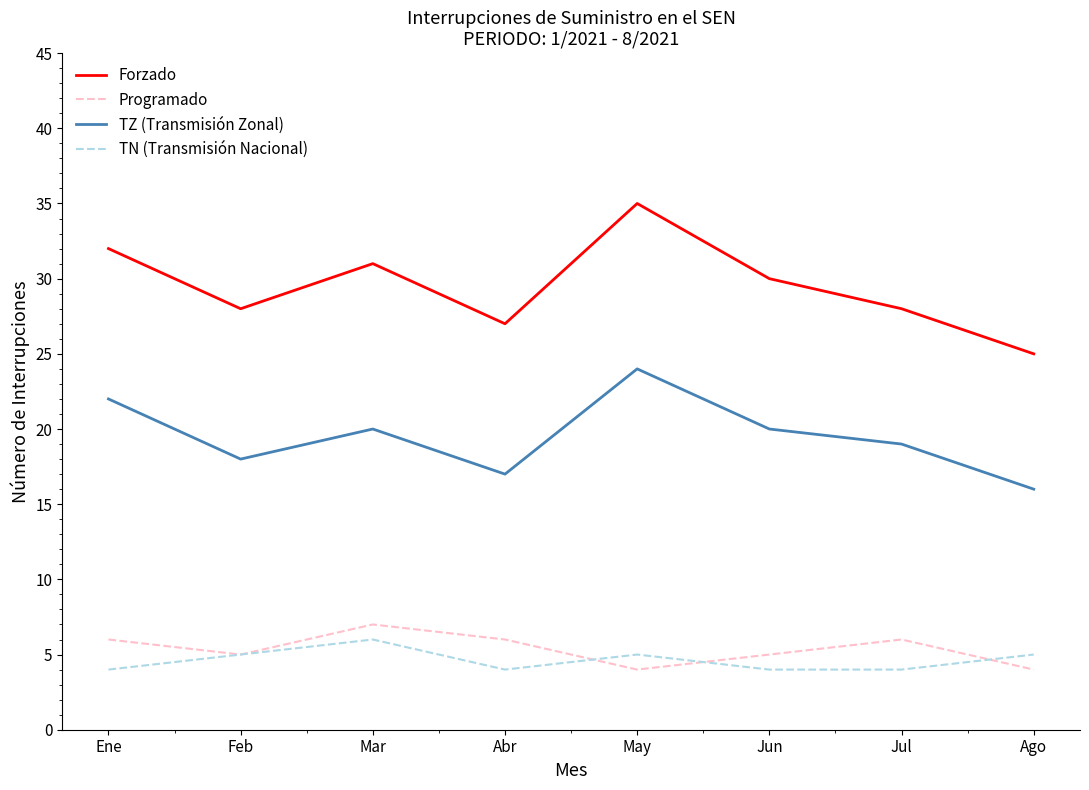

In Forzado, how many points are lower than both neighbors (excluding endpoints)?

2